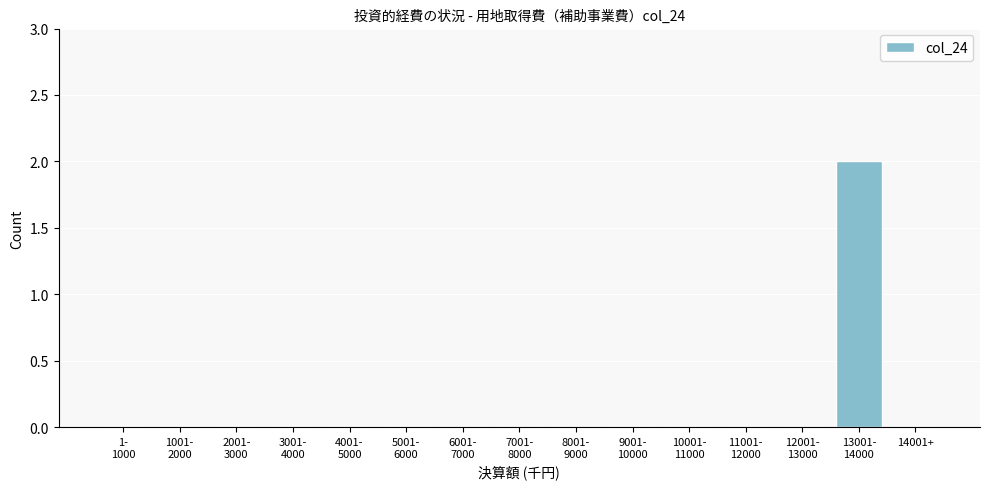

The chart shows a value of 0 at 14001+. True or false?

True